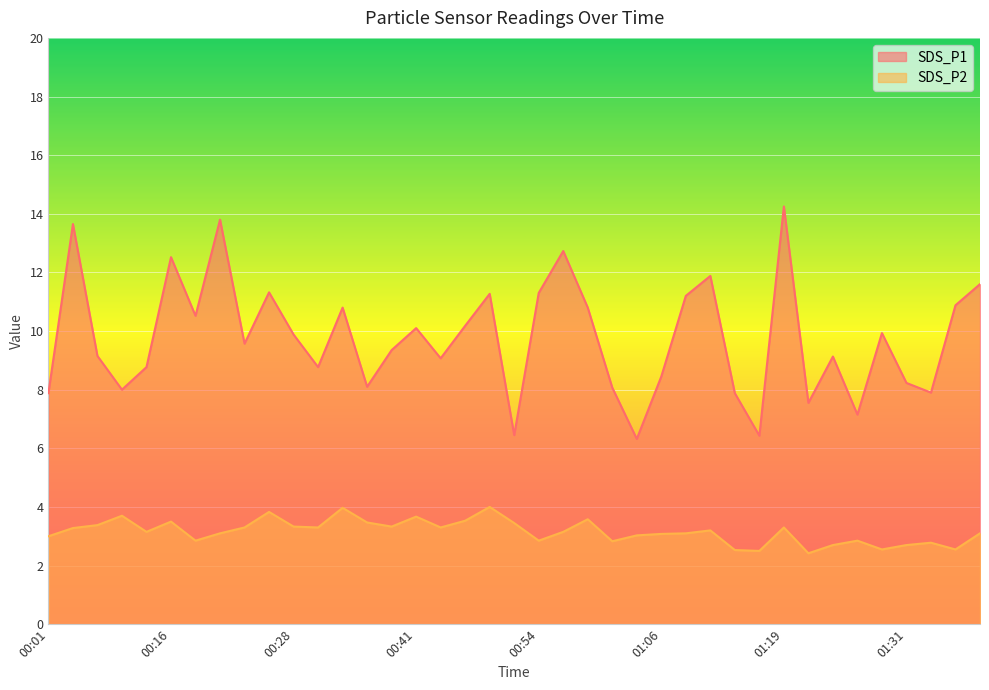

Does the chart display data point markers on the line(s)?

No